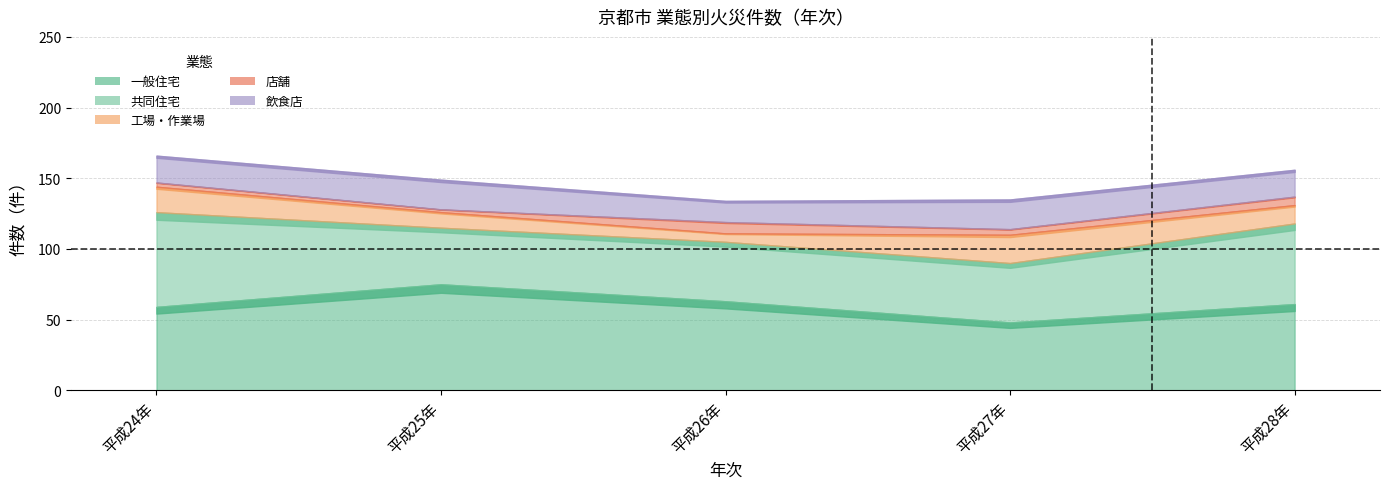

What is the label of the 2nd point from the right?

平成27年